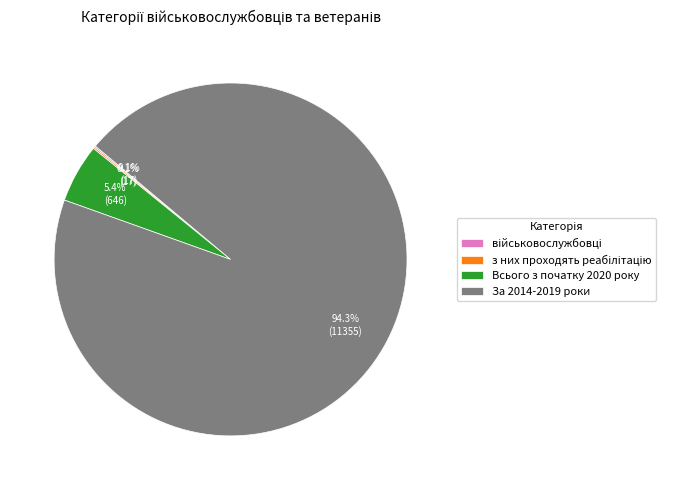

Is it true that За 2014-2019 роки is 99% of the pie?

False